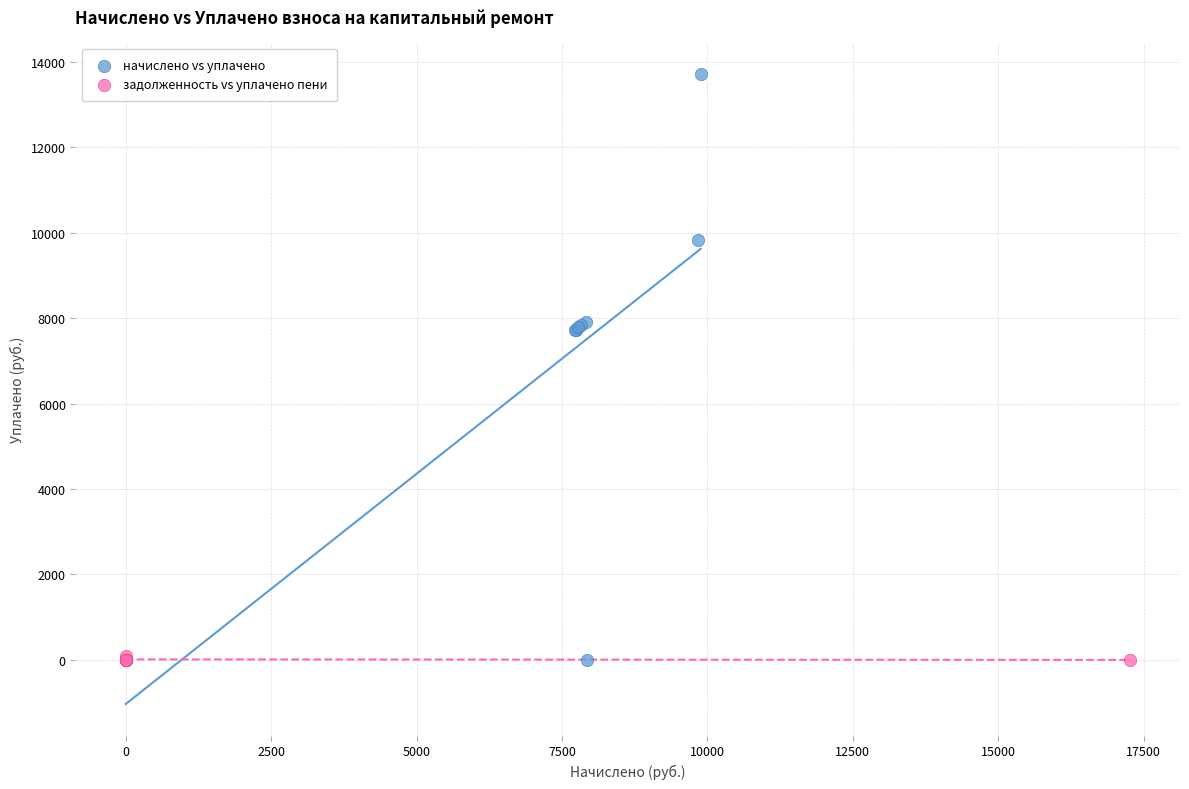

What are all the series names shown in the legend?

начислено vs уплачено, задолженность vs уплачено пени